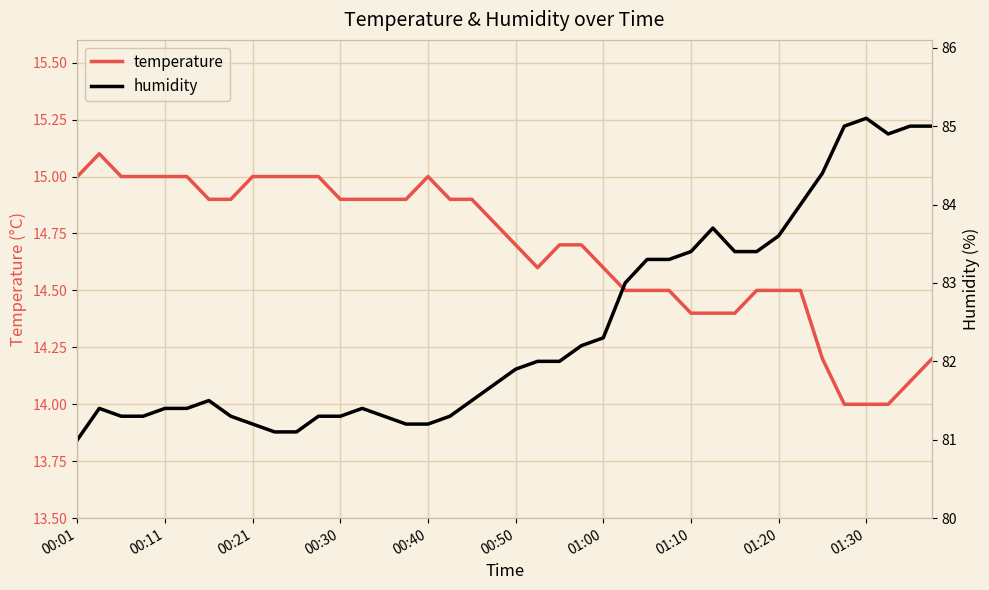

What is the minimum value for temperature?

14.0